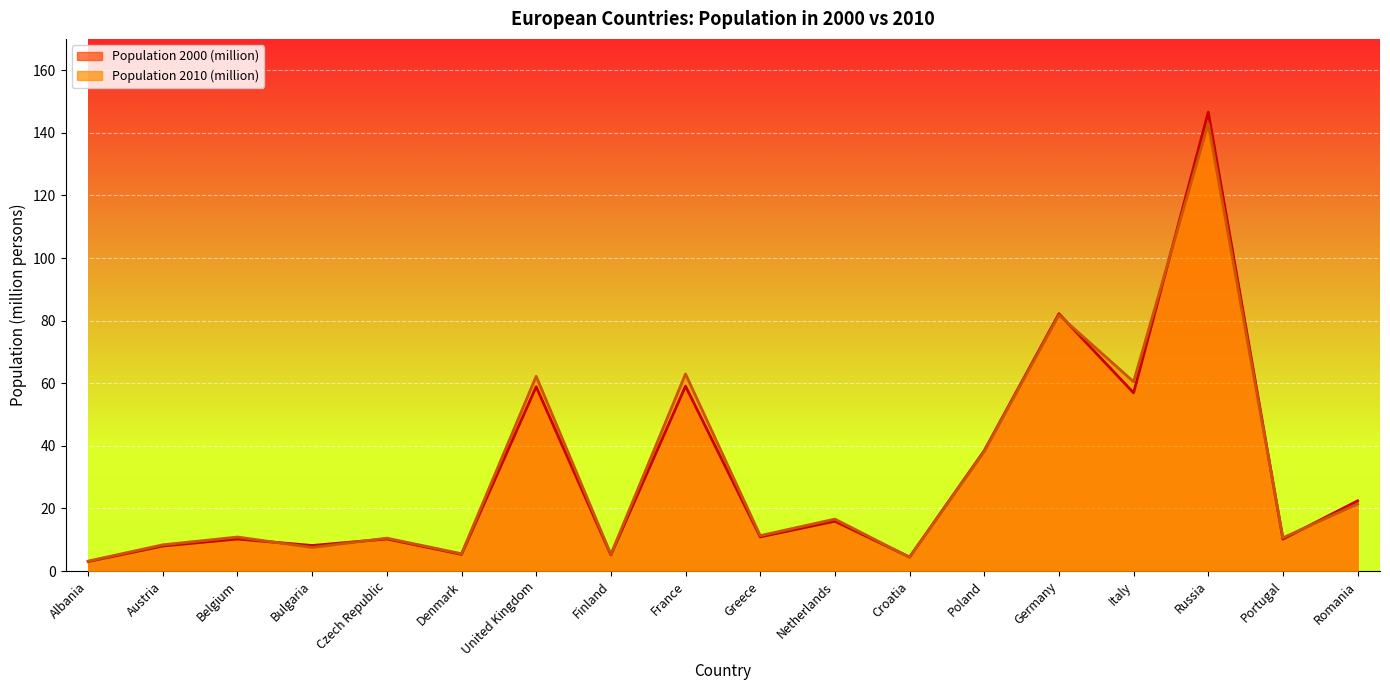

What is the spread (max minus min) of values at Netherlands?

0.7